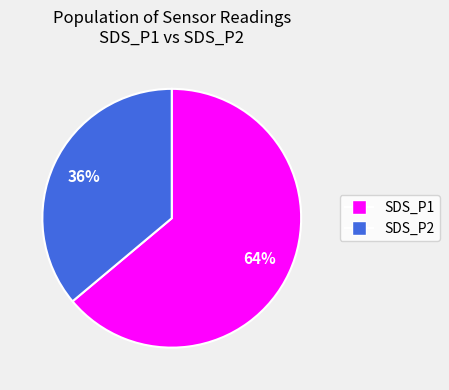

Which slice is the smallest?

SDS_P2